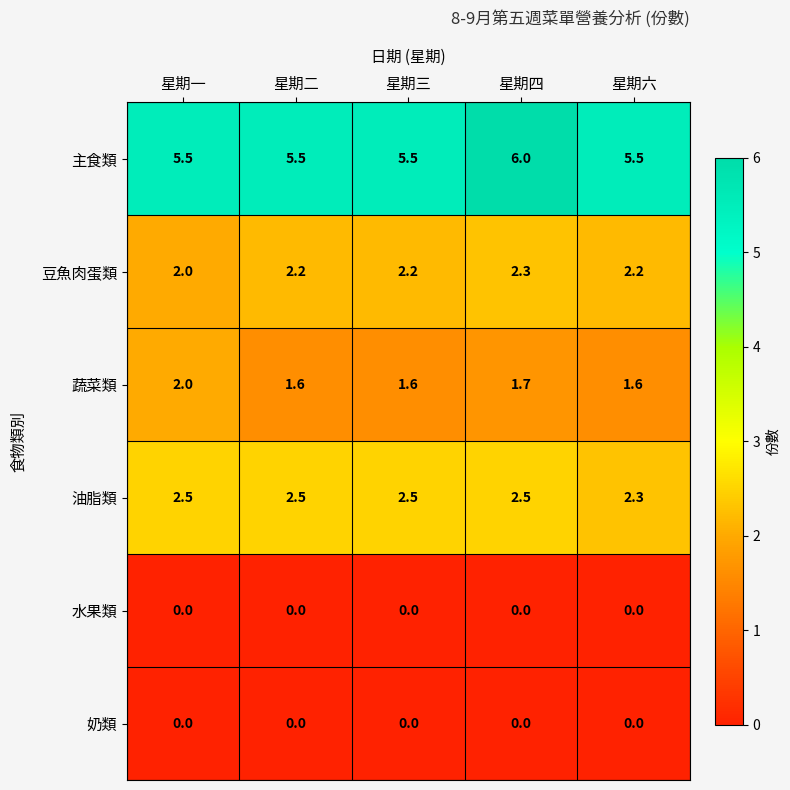

Reading left to right, what are all the values shown in this chart?

主食類: 星期一=5.5	星期二=5.5	星期三=5.5	星期四=6.0	星期六=5.5
豆魚肉蛋類: 星期一=2.0	星期二=2.2	星期三=2.2	星期四=2.3	星期六=2.2
蔬菜類: 星期一=2.0	星期二=1.6	星期三=1.6	星期四=1.7	星期六=1.6
油脂類: 星期一=2.5	星期二=2.5	星期三=2.5	星期四=2.5	星期六=2.3
水果類: 星期一=0.0	星期二=0.0	星期三=0.0	星期四=0.0	星期六=0.0
奶類: 星期一=0.0	星期二=0.0	星期三=0.0	星期四=0.0	星期六=0.0